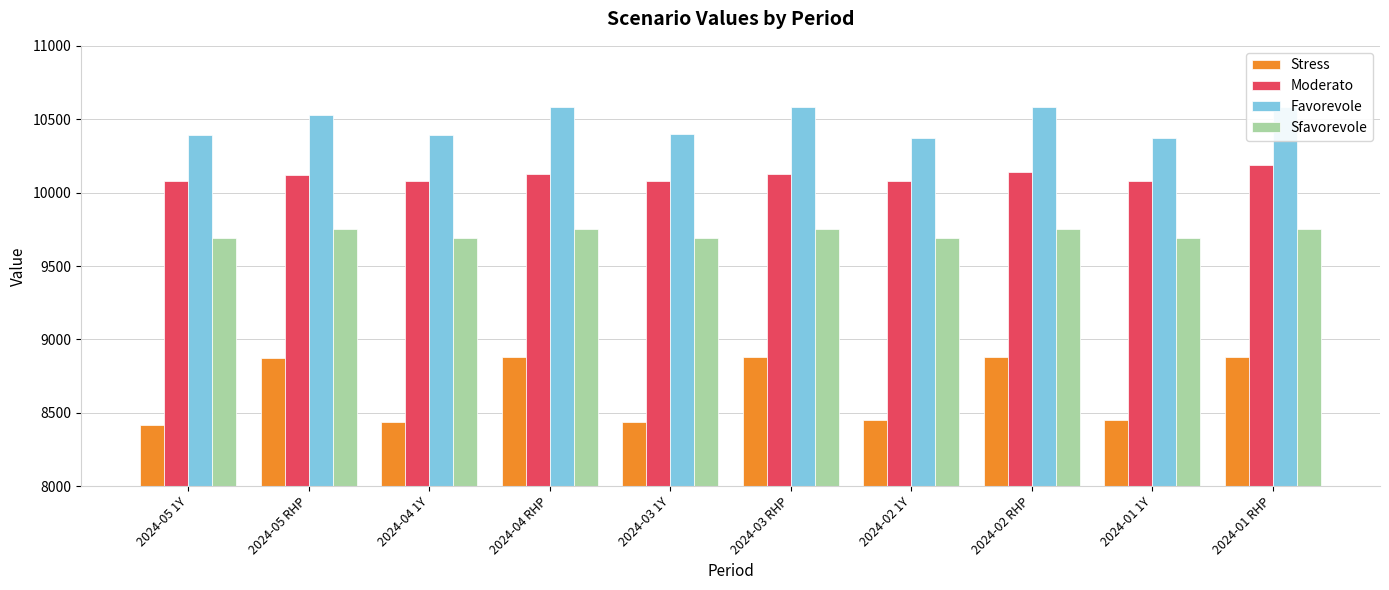

At how many categories does at least one series exceed 9595?

10